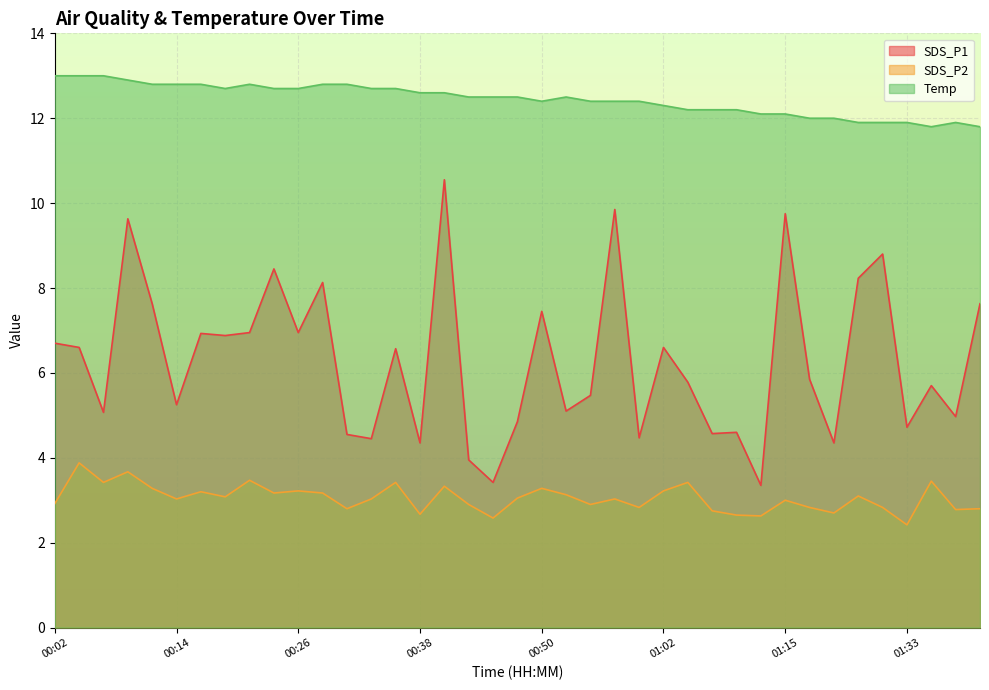

List the series in order of their peak value, lowest first.

SDS_P2, SDS_P1, Temp